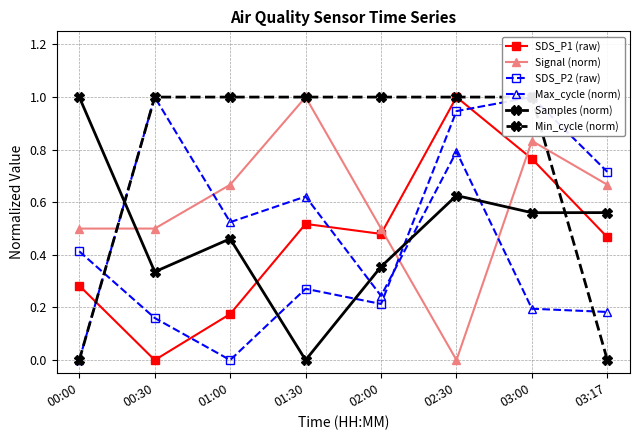

What is the total value across all series at 01:30?

3.4